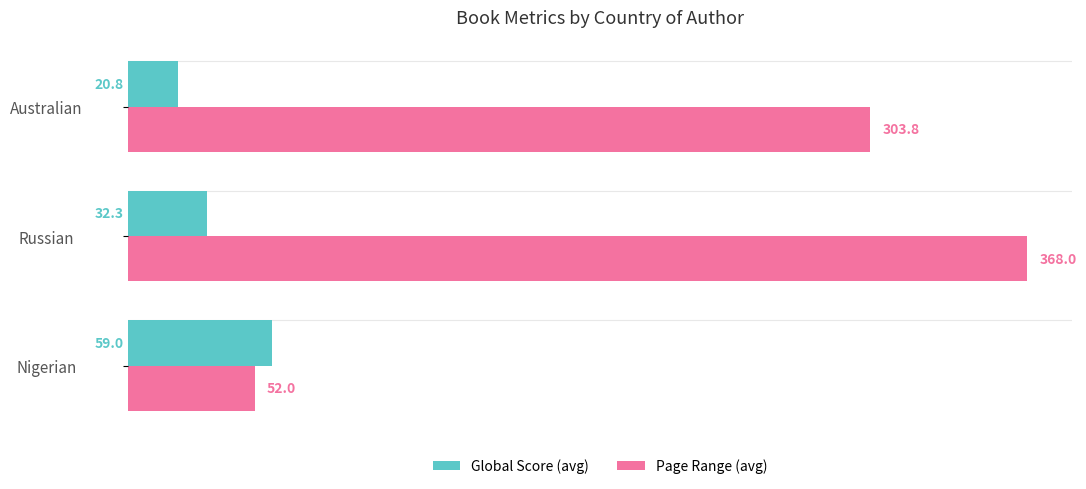

What is the smallest value displayed?

20.8